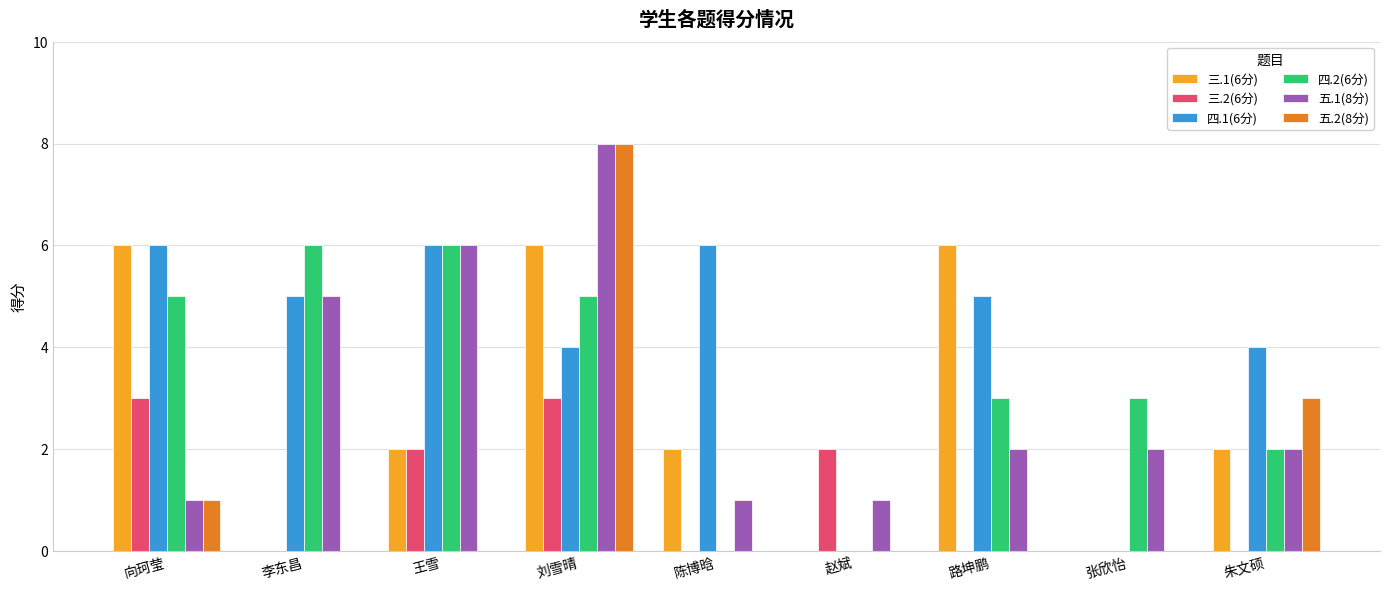

Is it true that 五.1(8分) equals 1 at 赵斌?

True